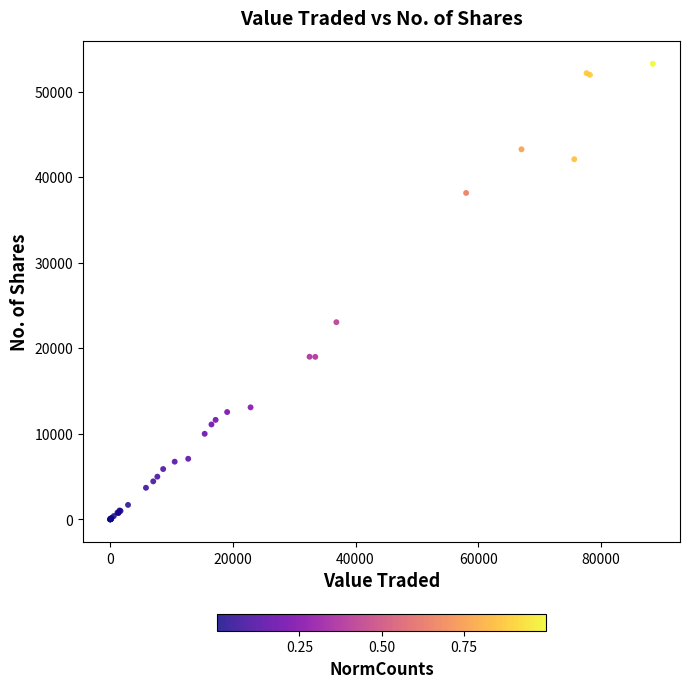

What Y value in the scatter plot is closest to 26622?

23050